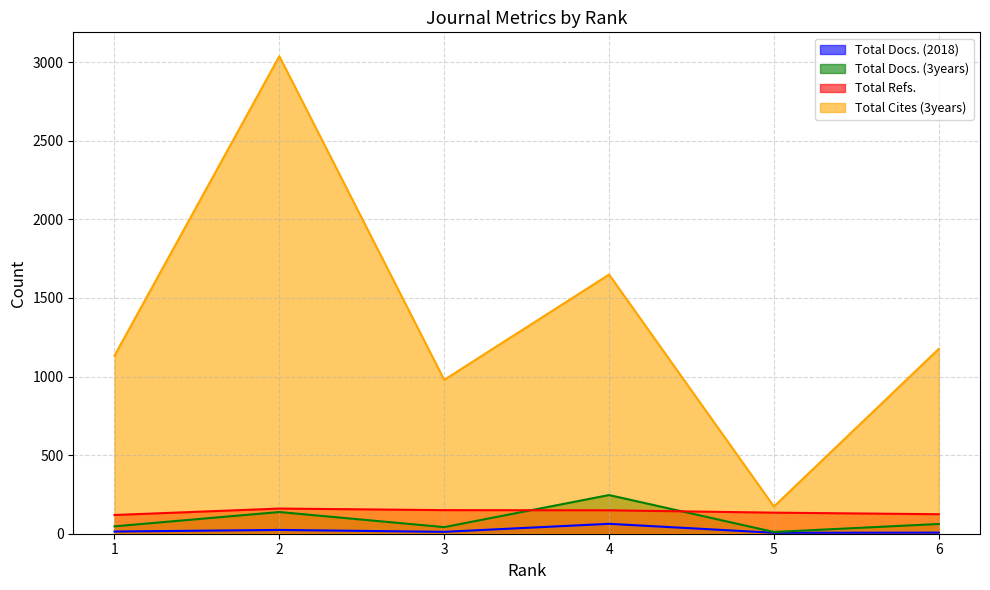

Is it true that Total Docs. (2018) equals 4 at 3?

False